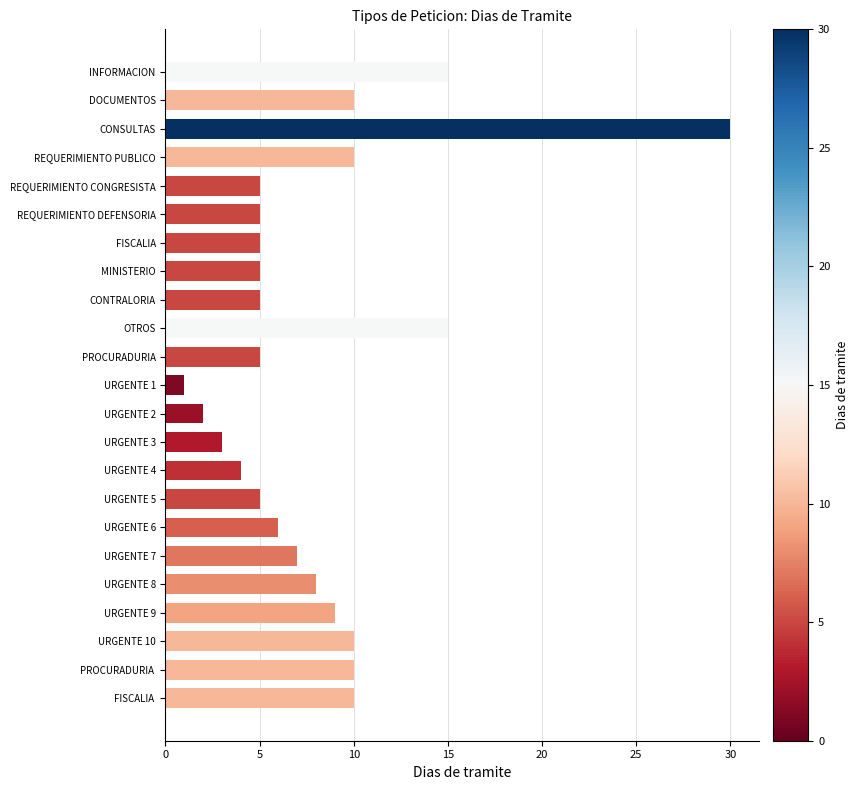

What is the smallest value displayed?

1